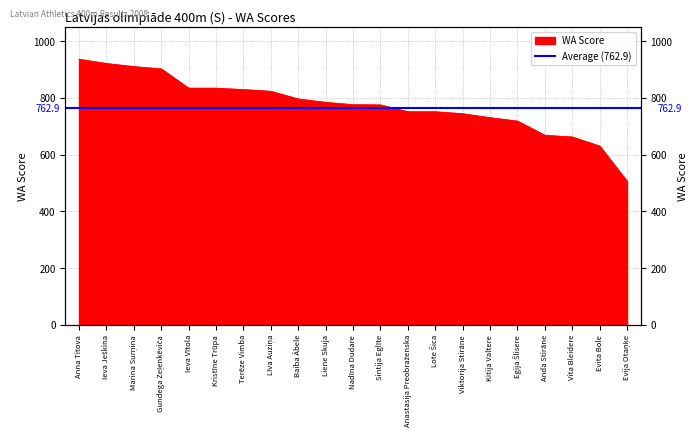

The chart shows a value of 751 at Lote Šica. True or false?

True